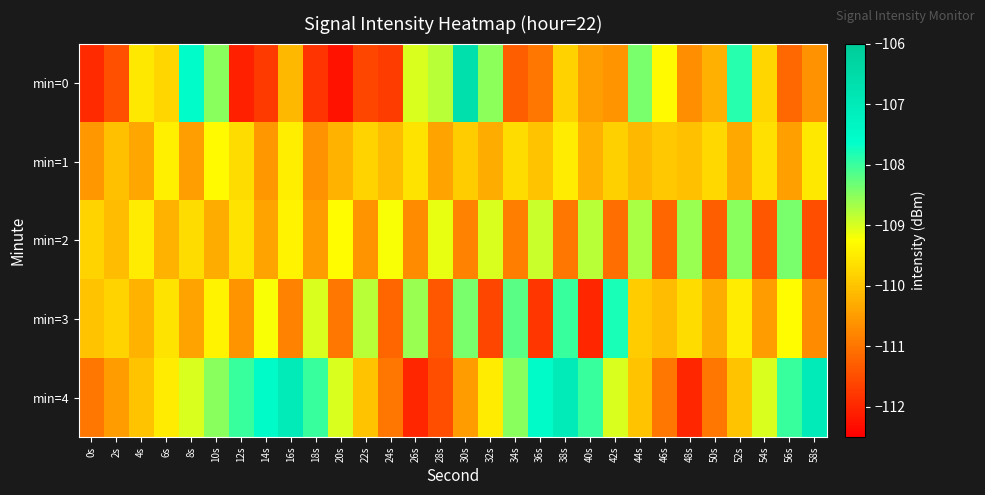

What is the total value across all series at 20s?

-551.8